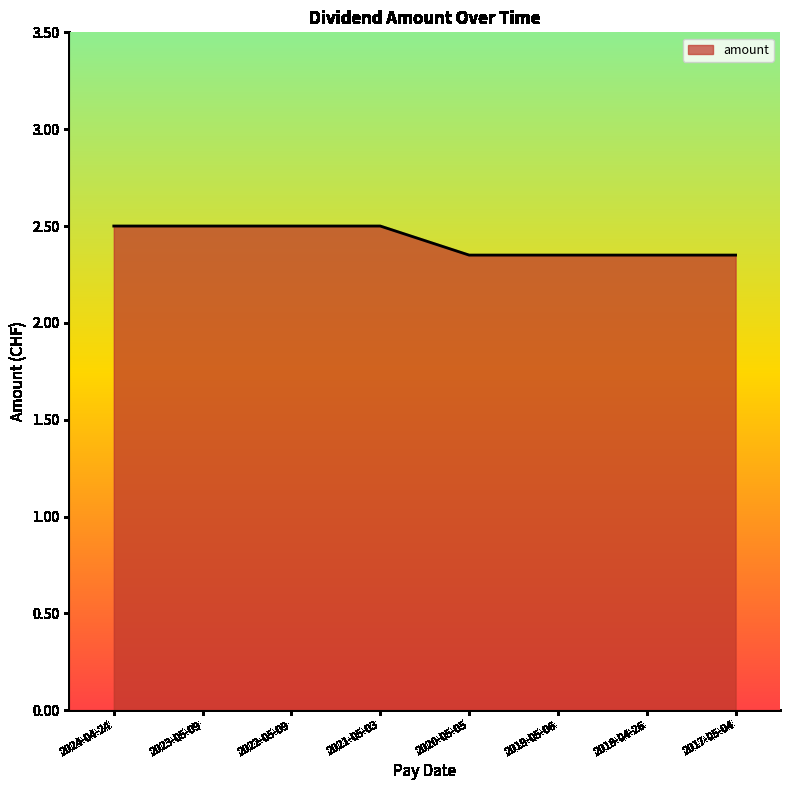

What is the maximum value shown in the chart?

2.5